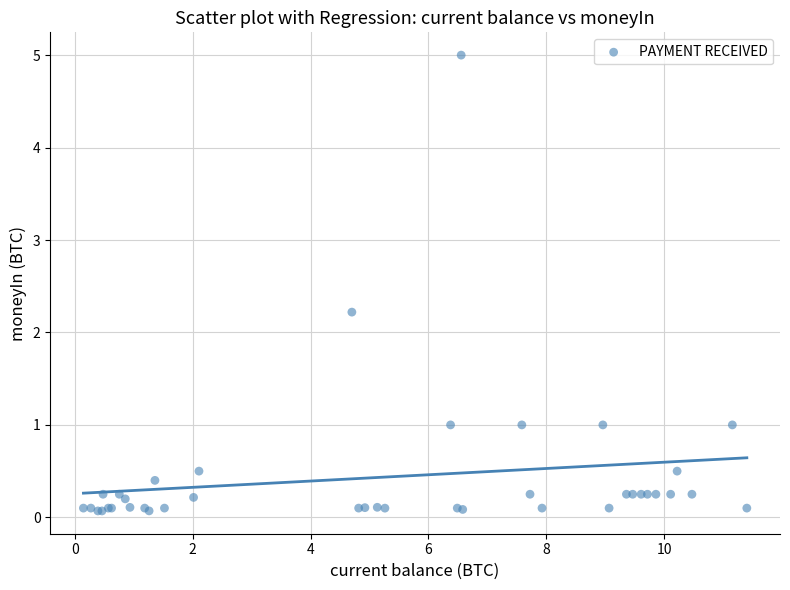

What Y value in the scatter plot is closest to 2?

2.2